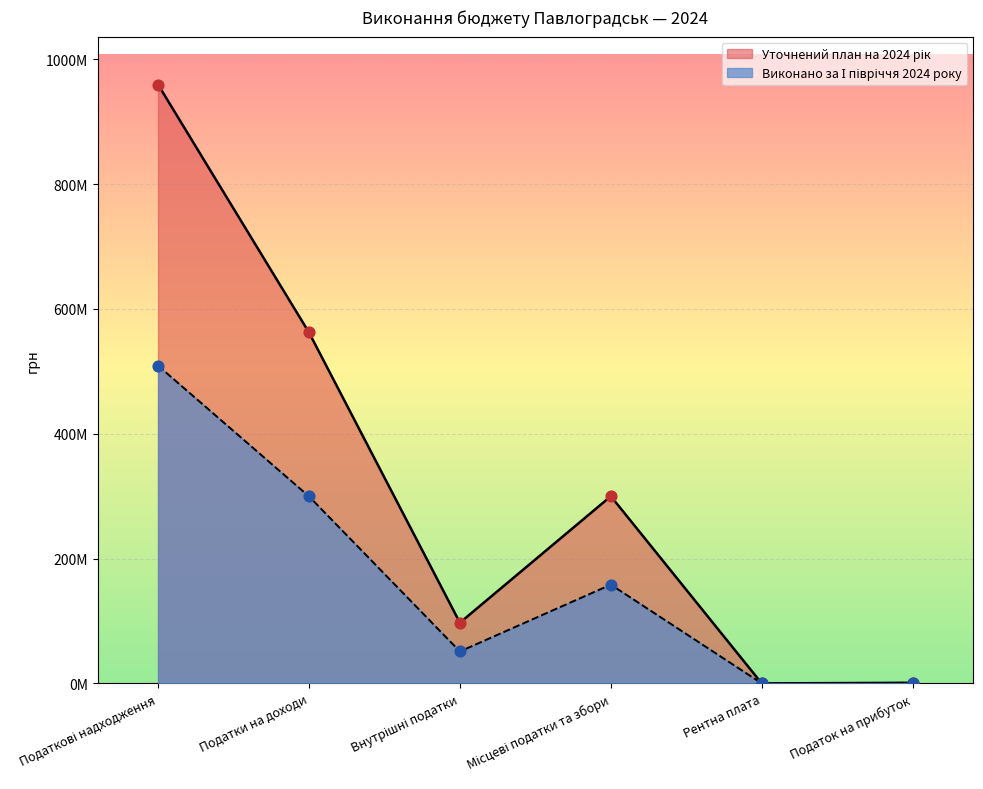

At how many categories does at least one series exceed 562650096?

1